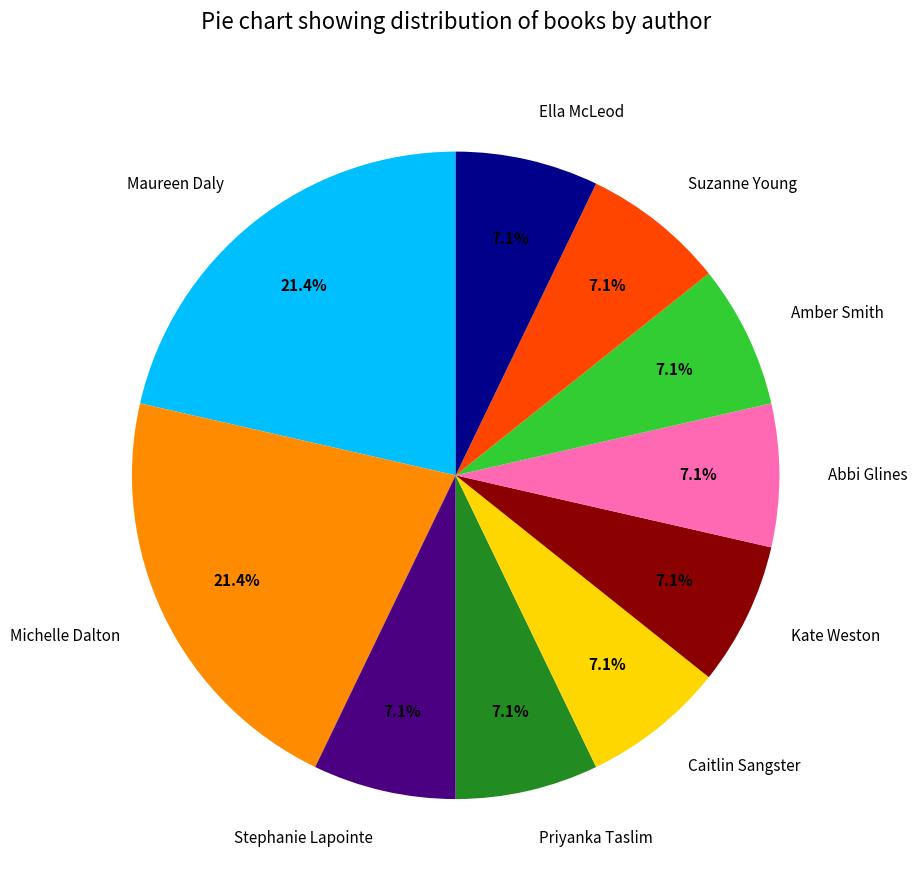

Is it true that Michelle Dalton is 21% of the pie?

True